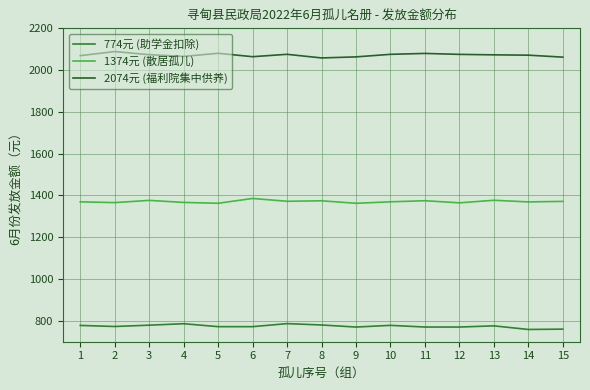

Does the chart display data point markers on the line(s)?

No